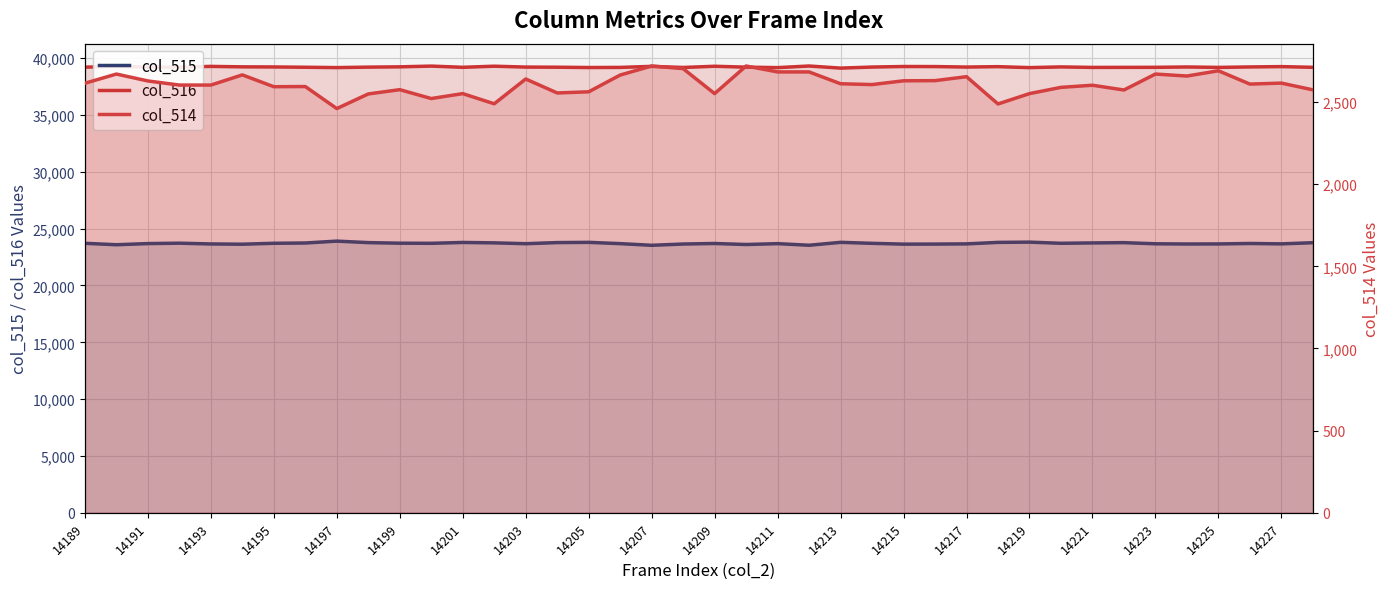

Where does the col_516 series first go above 39220?

14191